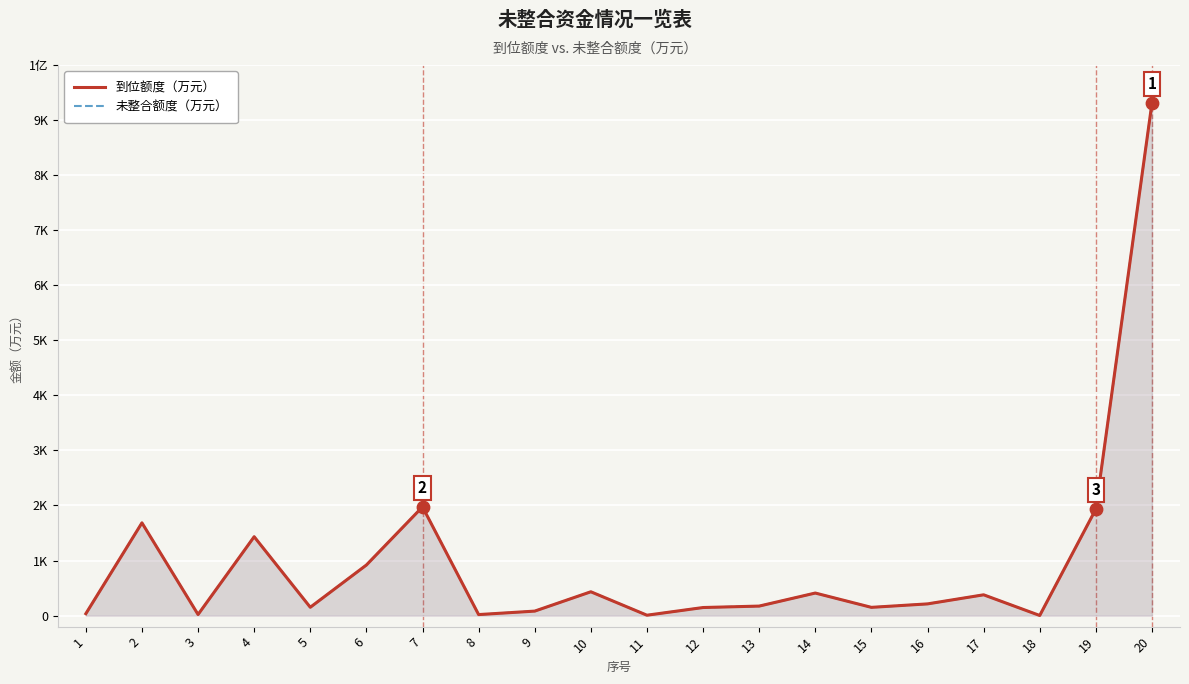

Which series has the largest total across all categories?

到位额度（万元）